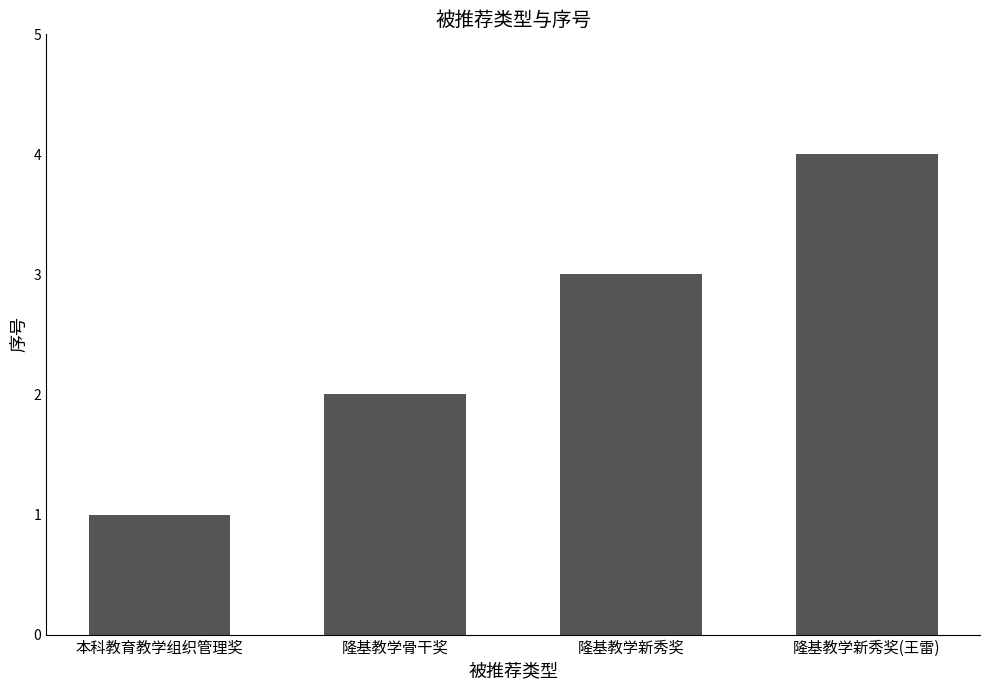

What is the minimum value shown in the chart?

1